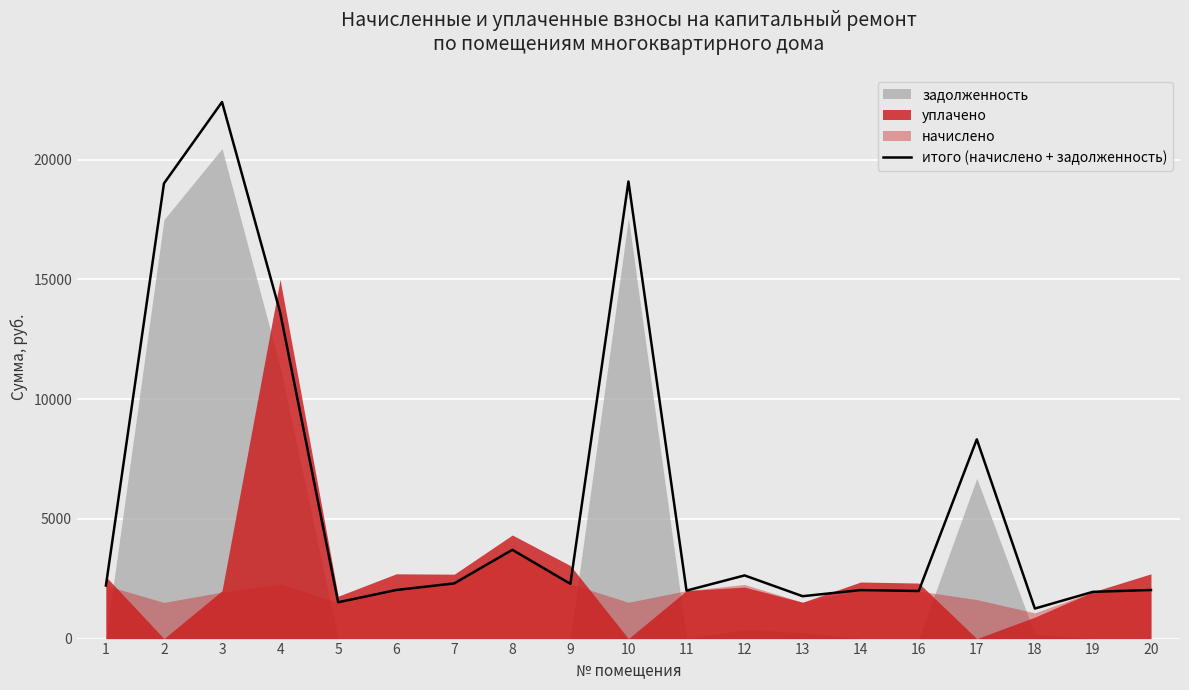

What is the value of the 2nd point from the left?

19010.4